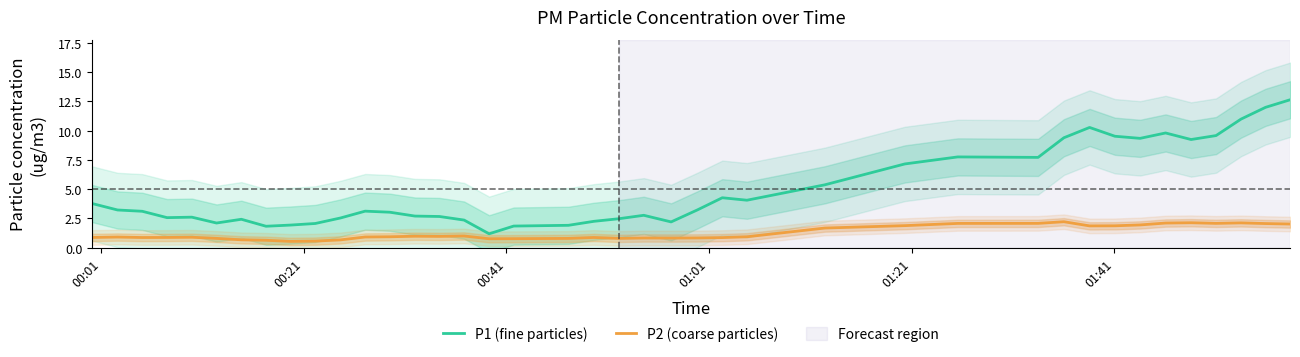

Does the chart have visible grid lines?

No